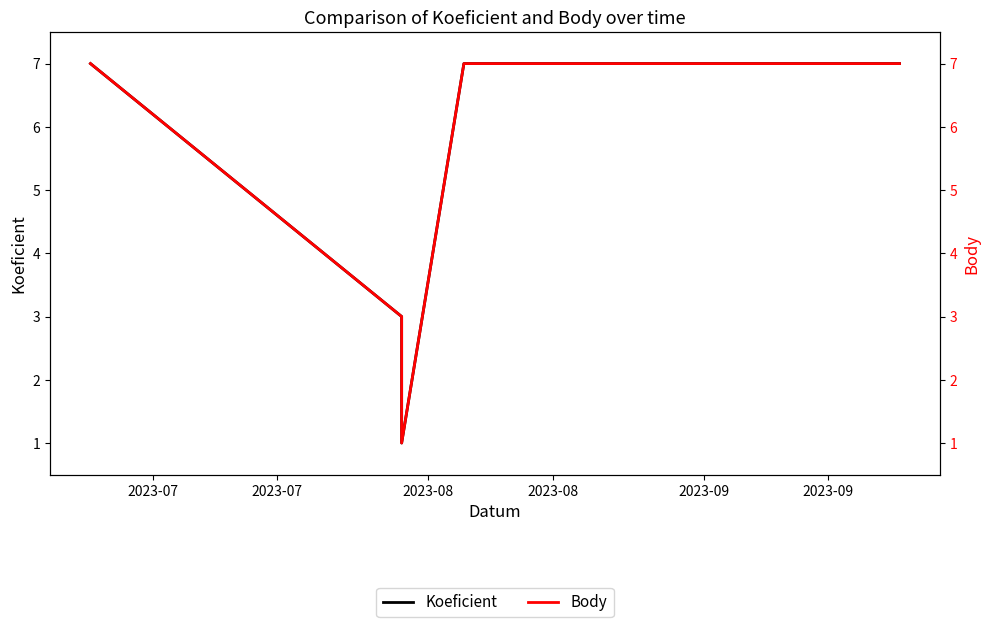

Rank the series by their maximum value, from highest to lowest.

Koeficient, Body